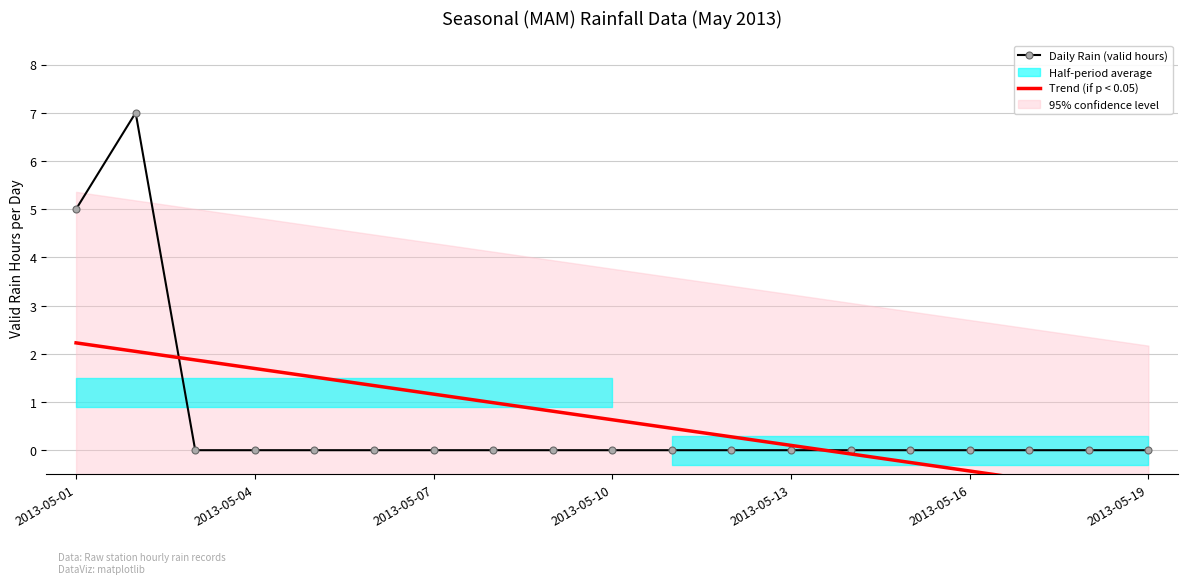

The Daily Rain (valid hours) series shows 7 at 2013-05-01. True or false?

False